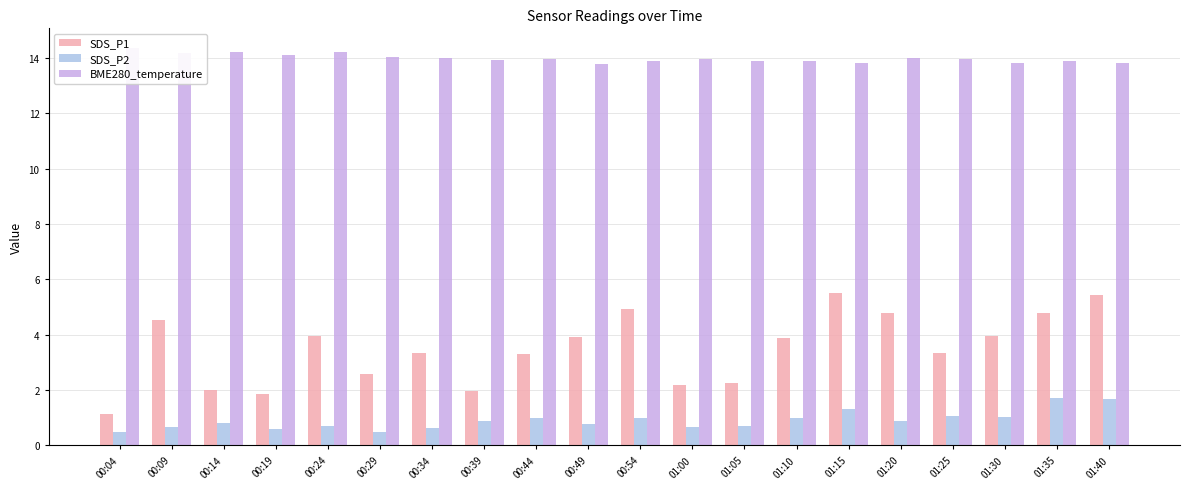

List the series in order of their overall mean, highest first.

BME280_temperature, SDS_P1, SDS_P2